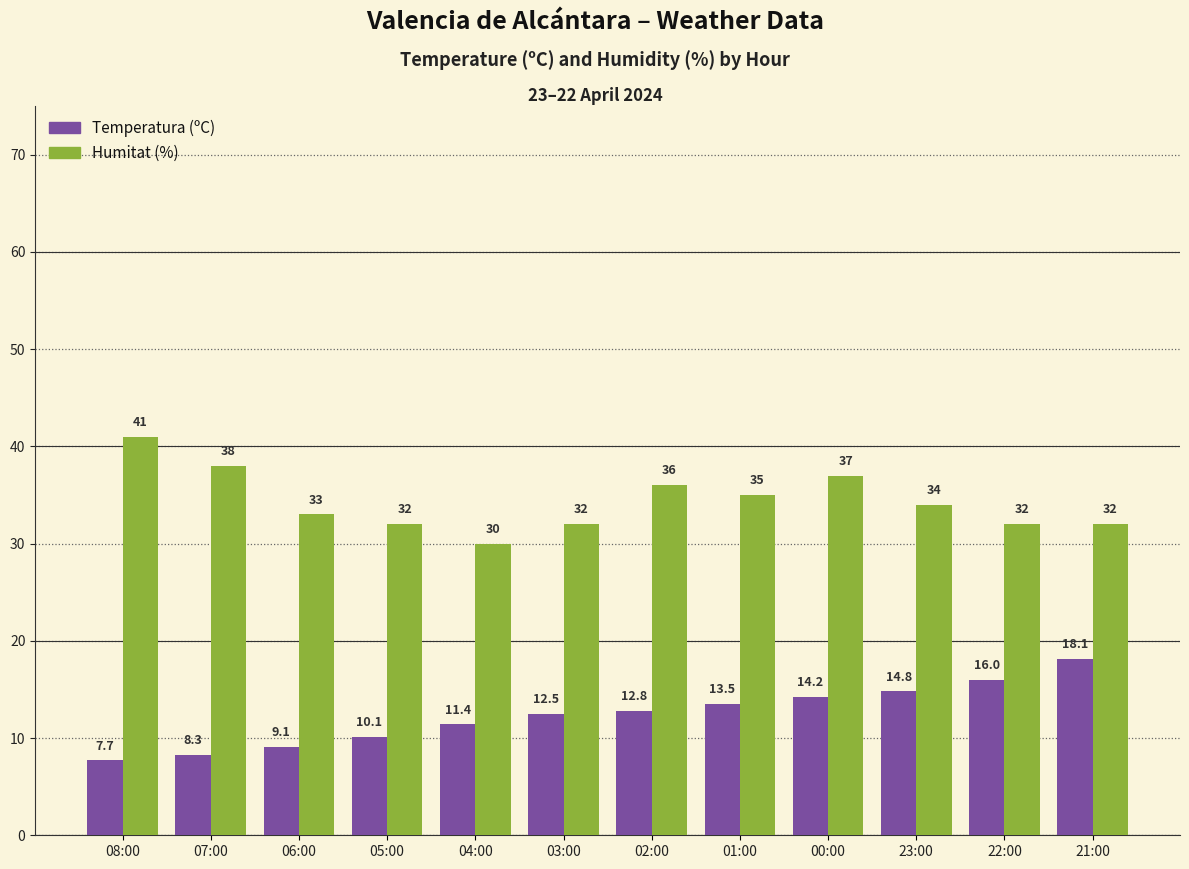

What is the value of the Humitat (%) bar at the 9th from the left?

37.0